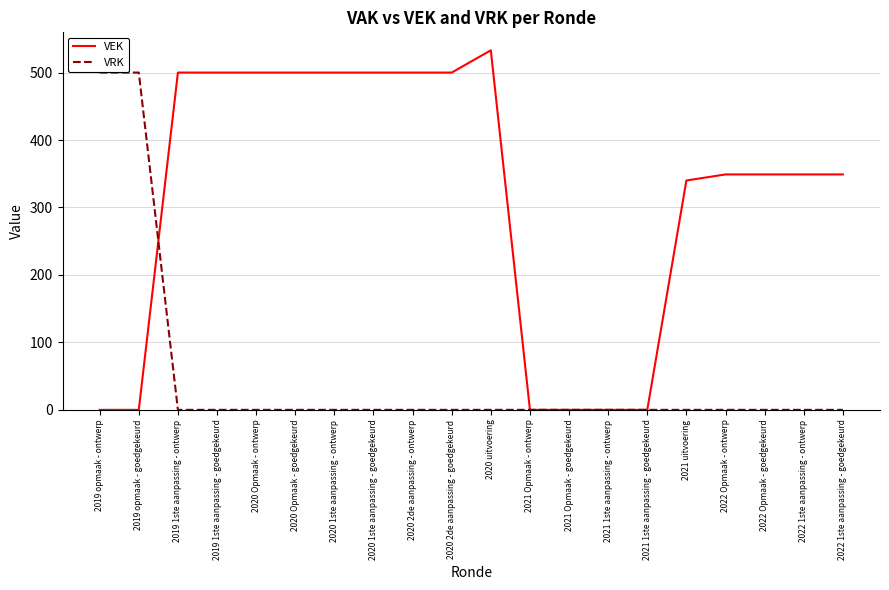

What is the sum of all VRK values?

1000